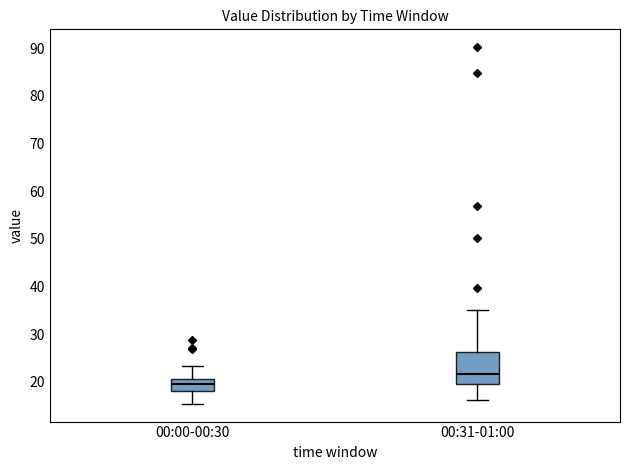

Comparing the boxes themselves (not the whiskers), which one is the tallest?

00:31-01:00